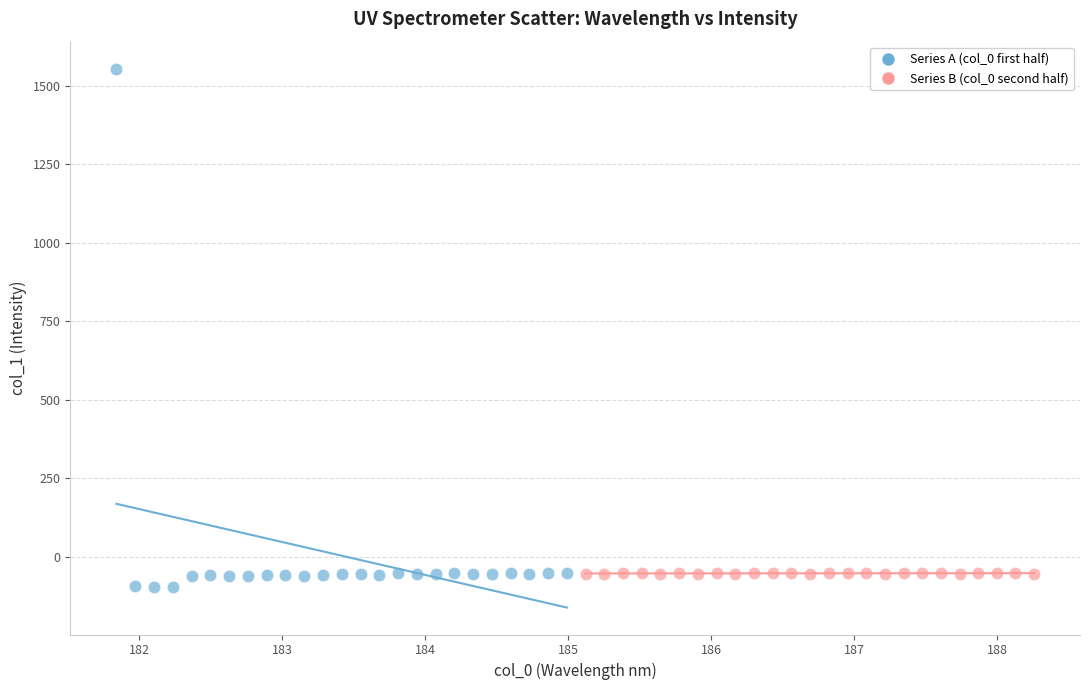

What are all the series names shown in the legend?

Series A (col_0 first half), Series B (col_0 second half)